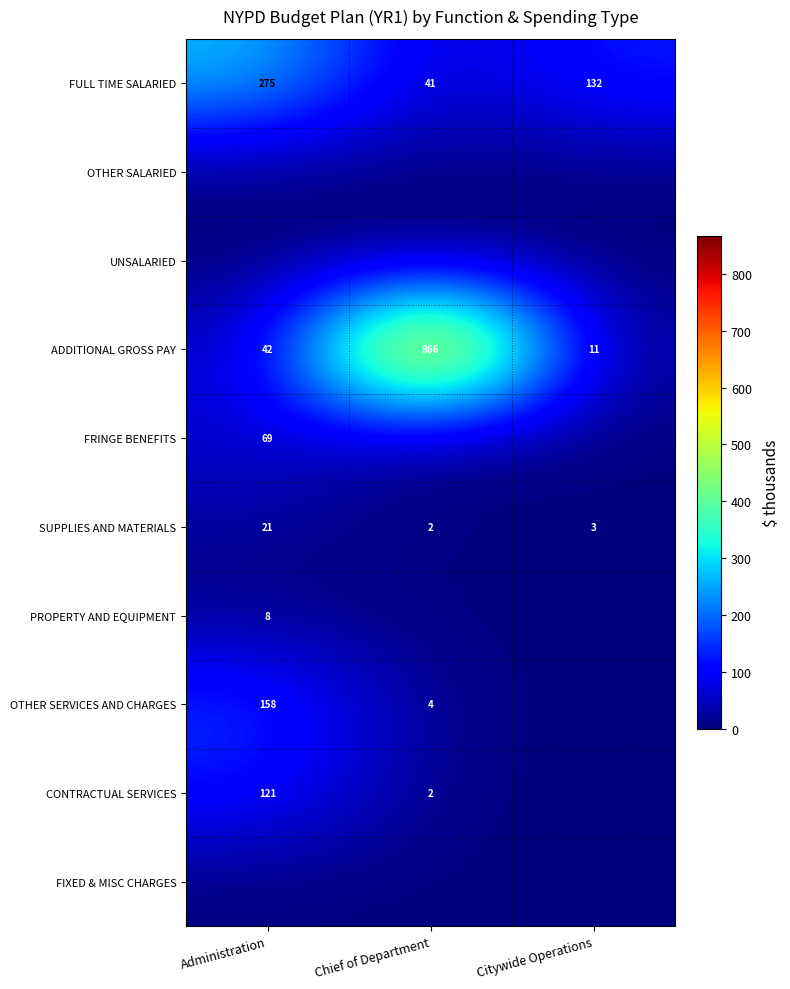

Which series has the largest range (max minus min)?

ADDITIONAL GROSS PAY